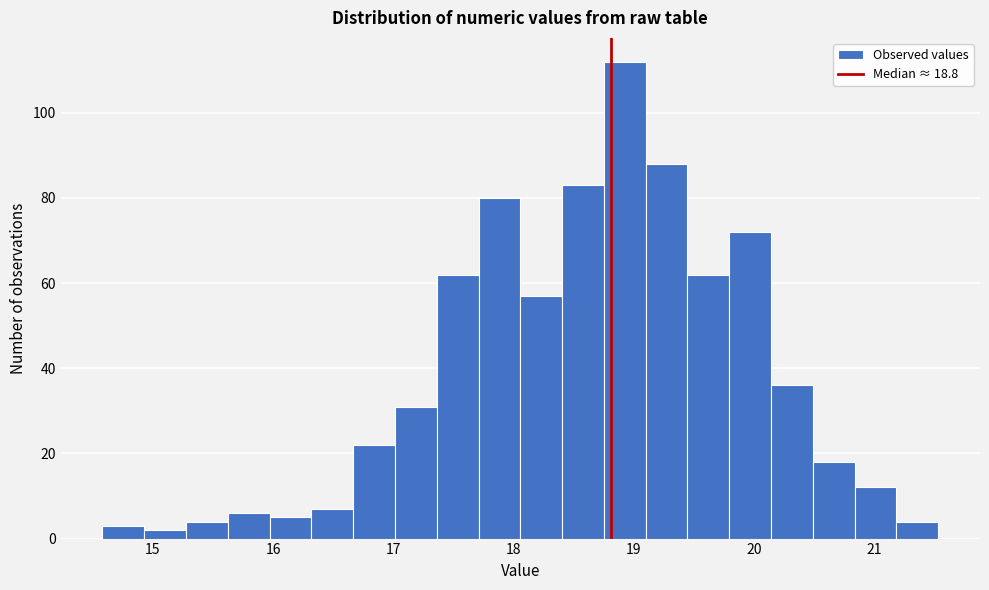

Around what value on the x-axis is the tallest bar? Give the approximate position of its centre, as read against the axis.

18.9